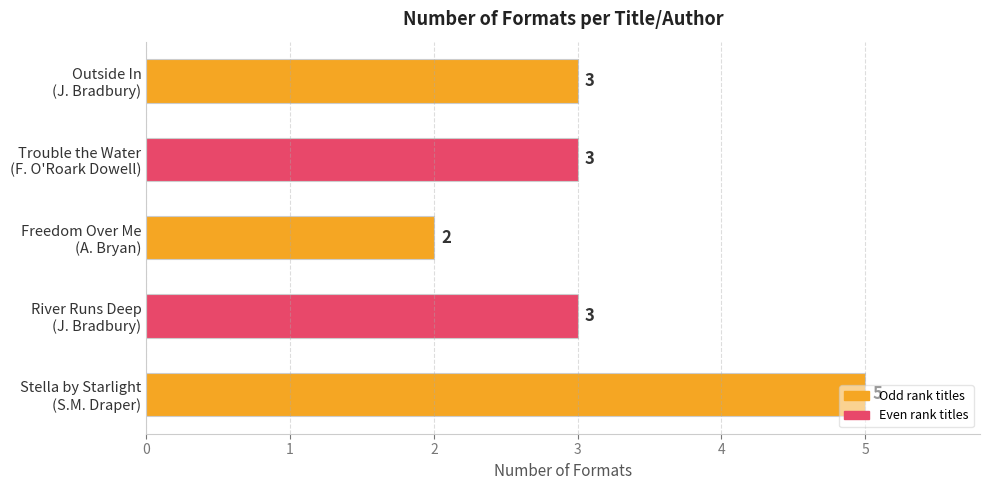

Which category has the lowest value across all series?

Freedom Over Me
(A. Bryan)